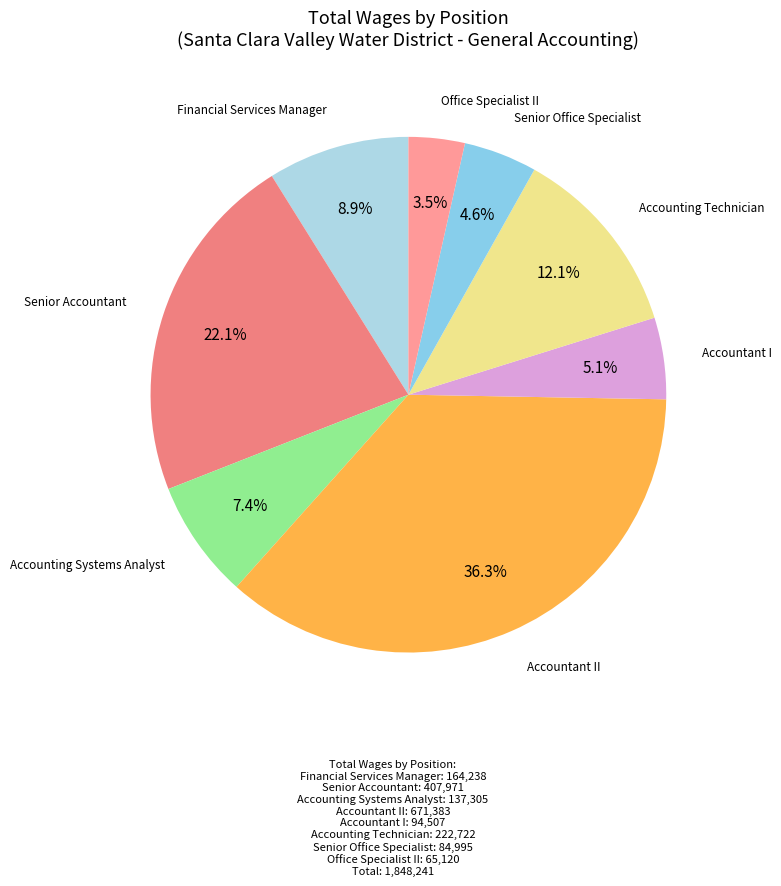

How many slices are in this pie chart?

8